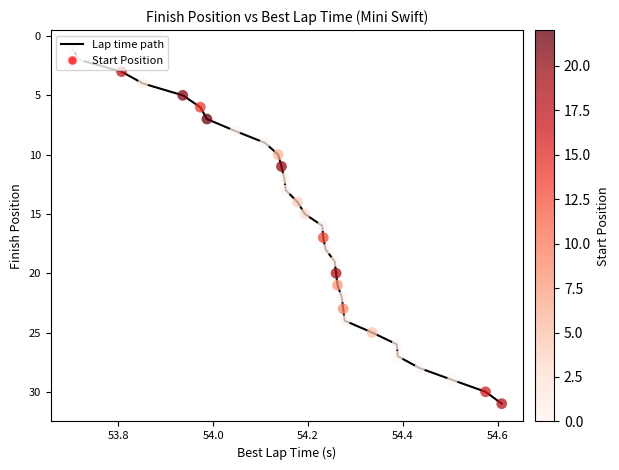

What is the greatest value displayed?

31